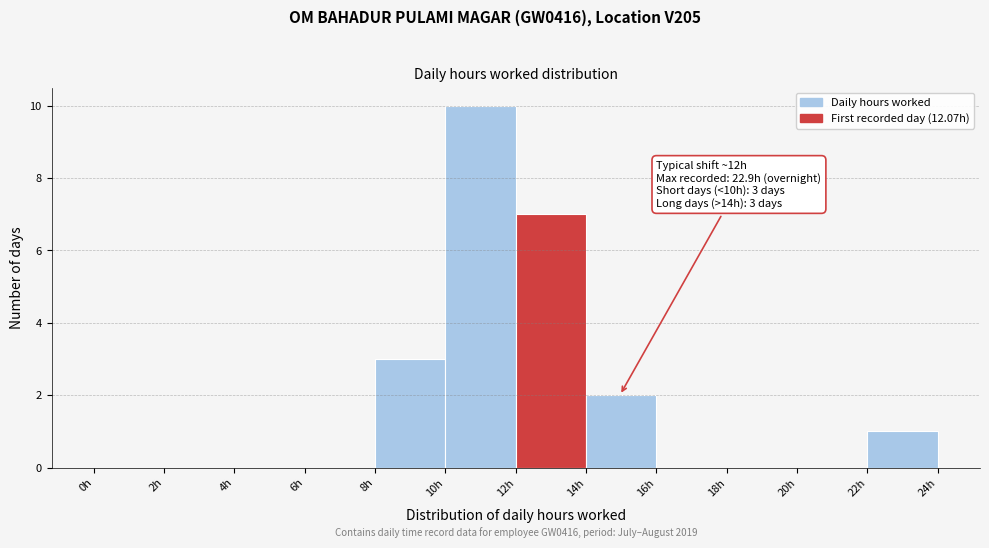

Which range on the x-axis has the tallest bar?

10 to 12